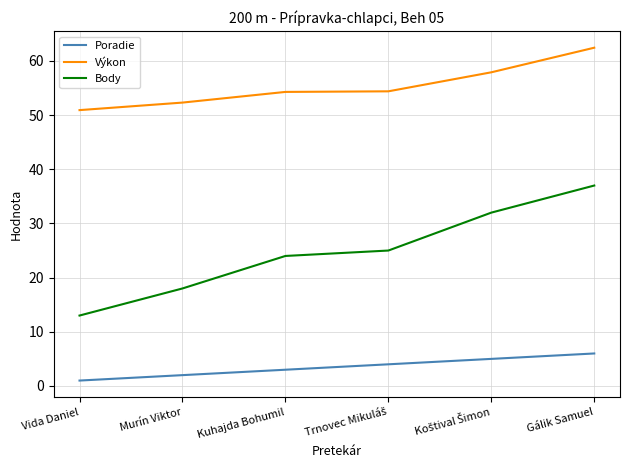

What is the approximate value of Body at Murín Viktor?

18.0